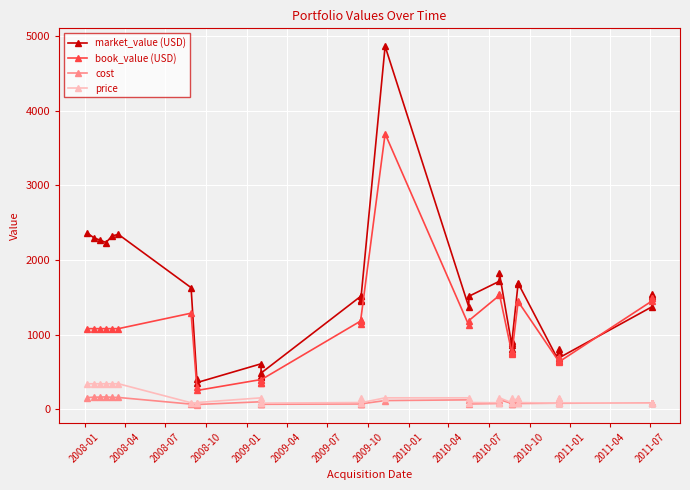

What is the maximum value shown in the chart?

4867.5